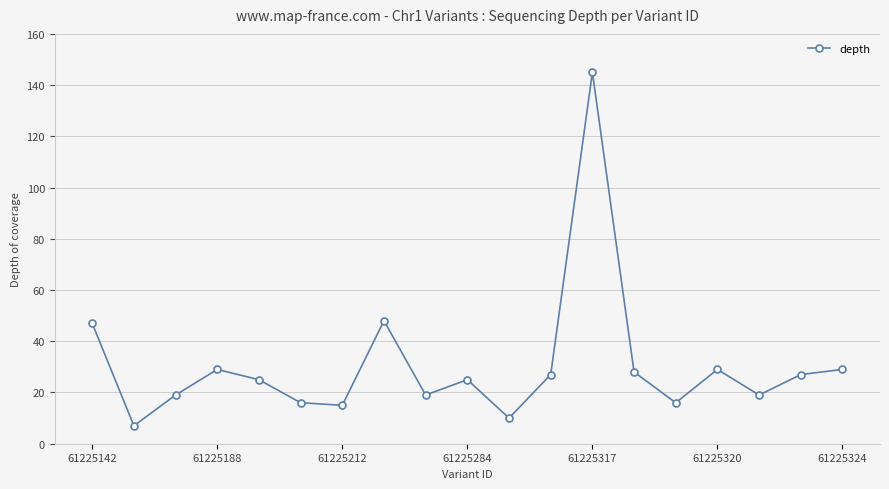

What is the maximum value shown in the chart?

145